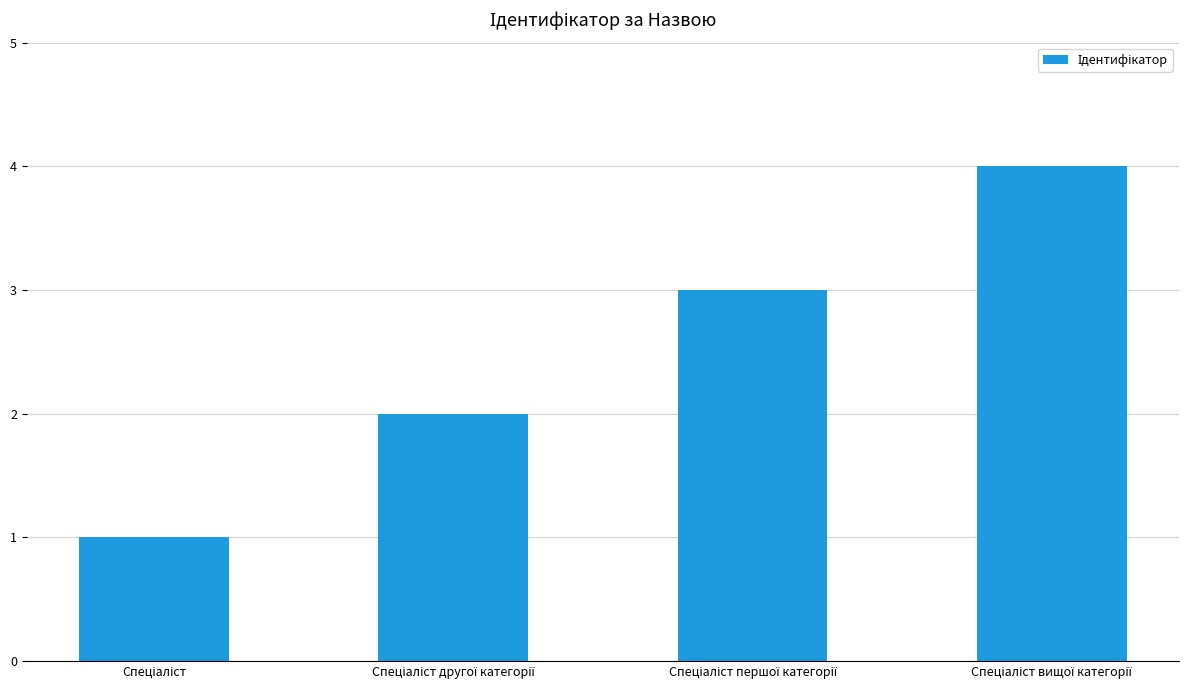

Are the bars horizontal?

No